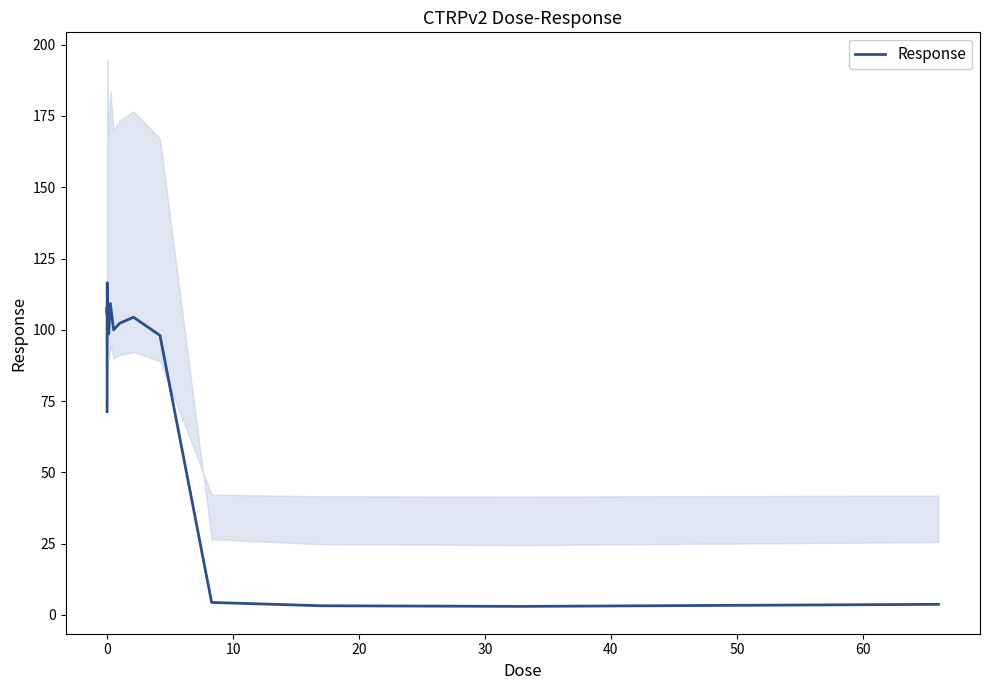

What is the difference between the maximum and minimum values?

113.5